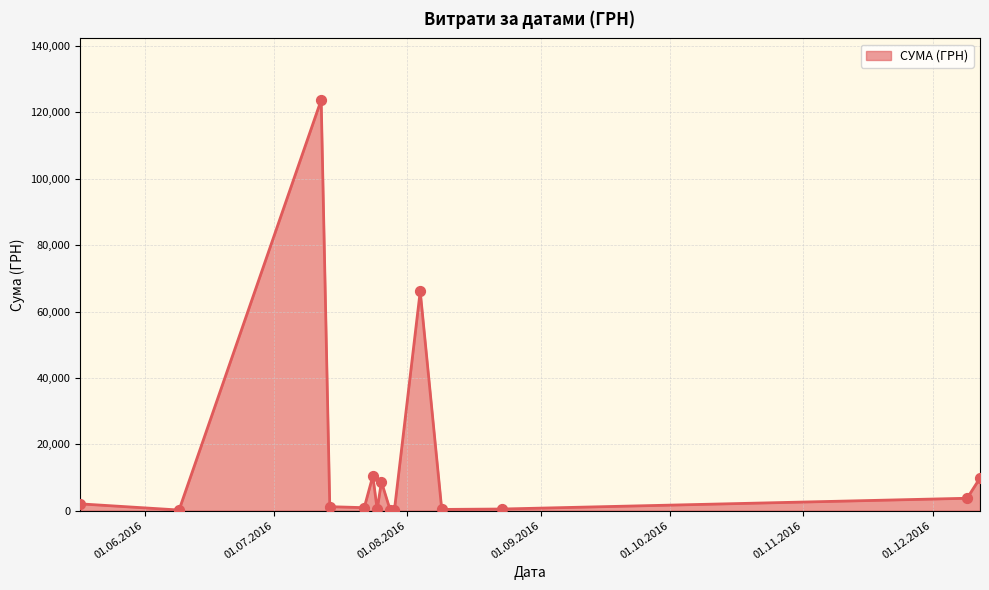

What is the difference between the maximum and minimum values?

123660.3